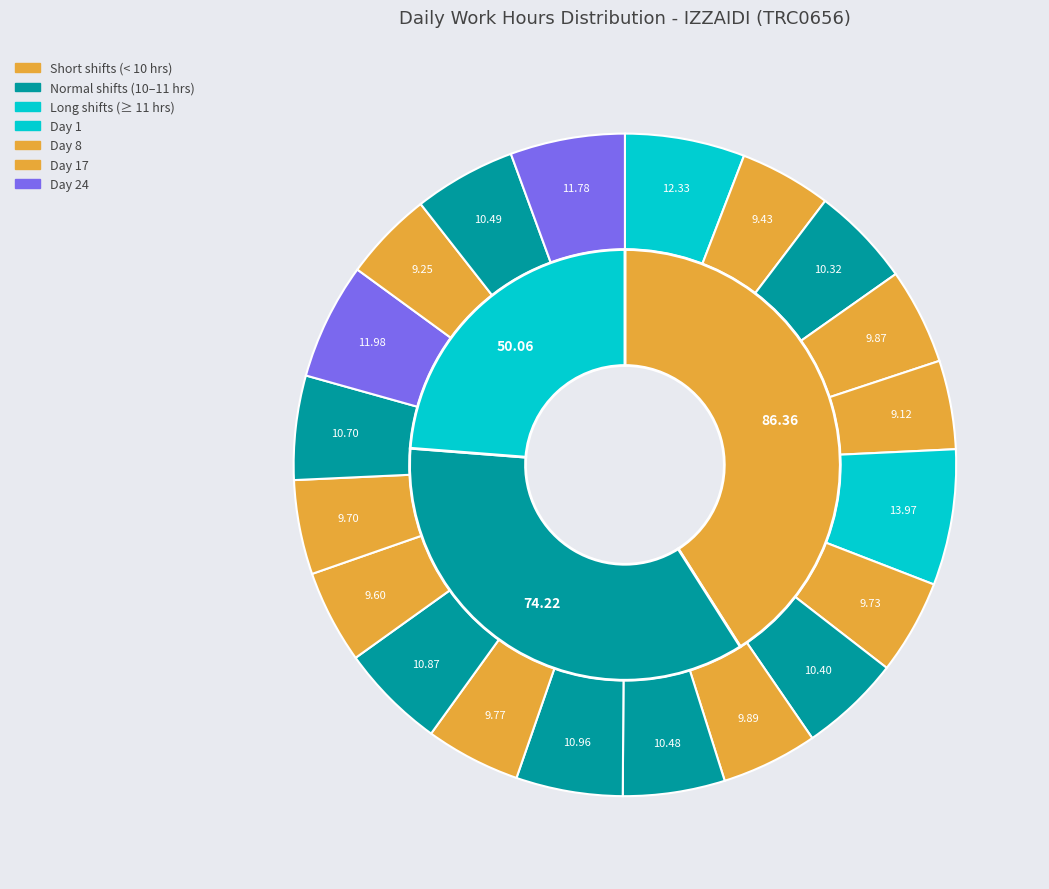

Which has a higher value, Day 10 or Day 1?

Day 1